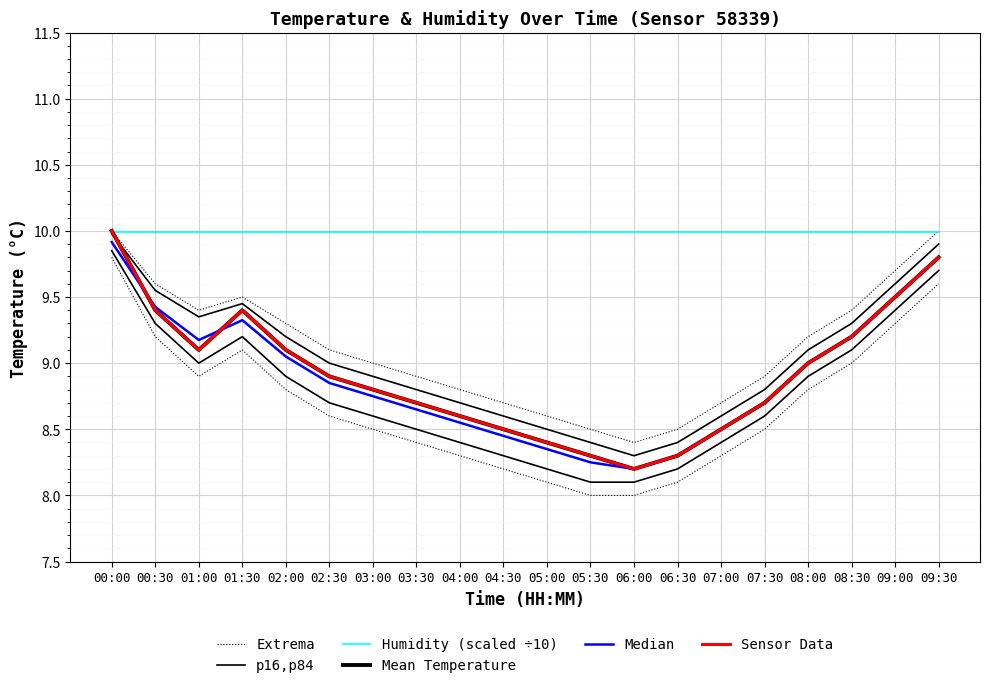

What is the lowest value of the p16,p84 series?

8.1